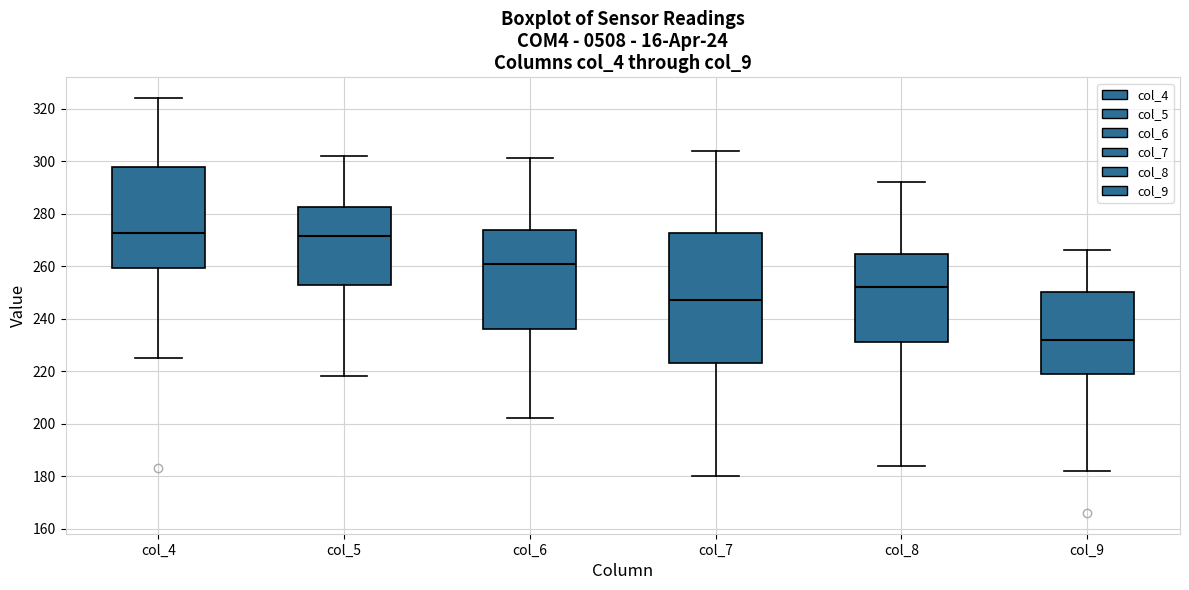

Reading left to right, read every box against the y-axis: the position of its median line, the range the box covers, and the ends of its whiskers. The values are not printed on the chart, so give them approximately, as read against the axis.

col_4: median 272, box 260 to 298, whiskers 226 to 324
col_5: median 272, box 254 to 282, whiskers 218 to 302
col_6: median 262, box 236 to 274, whiskers 202 to 302
col_7: median 248, box 224 to 272, whiskers 180 to 304
col_8: median 252, box 232 to 264, whiskers 184 to 292
col_9: median 232, box 220 to 250, whiskers 182 to 266